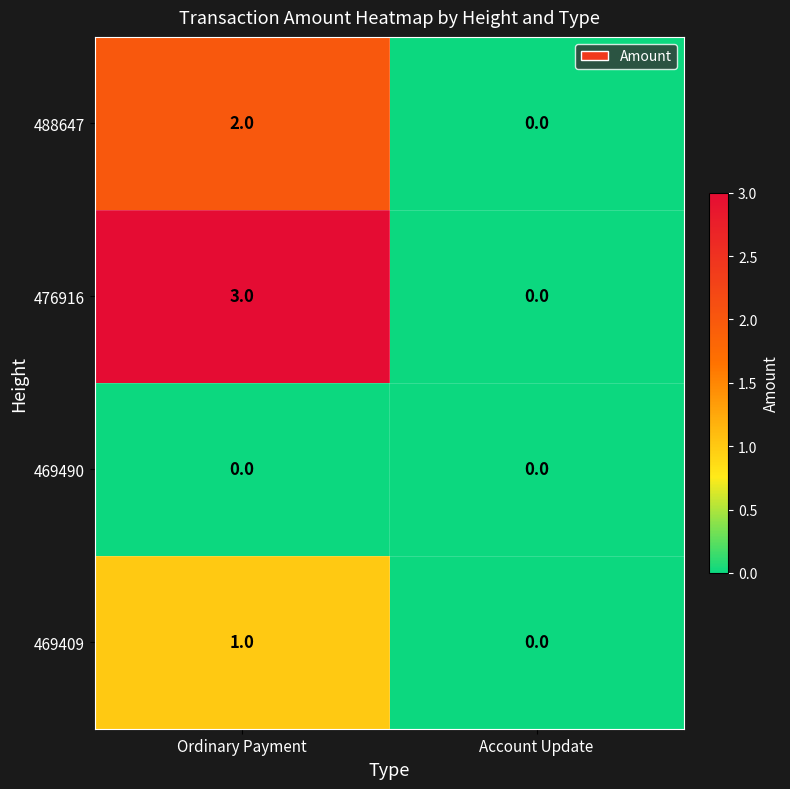

At which category is the sum across all series the highest?

Ordinary Payment